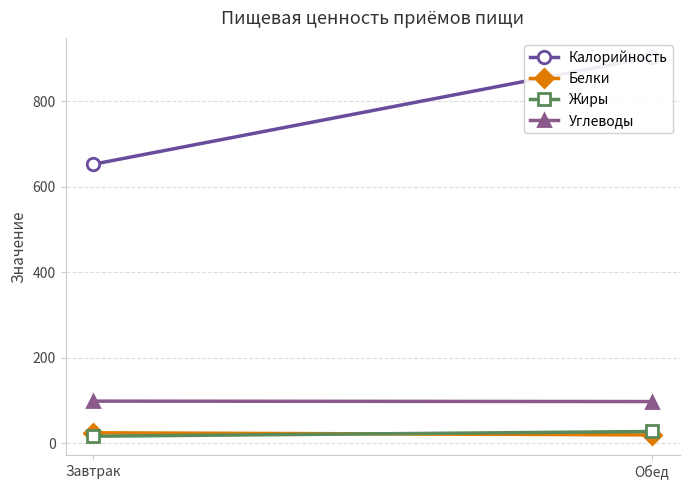

Which has a higher value, Завтрак or Обед?

Обед